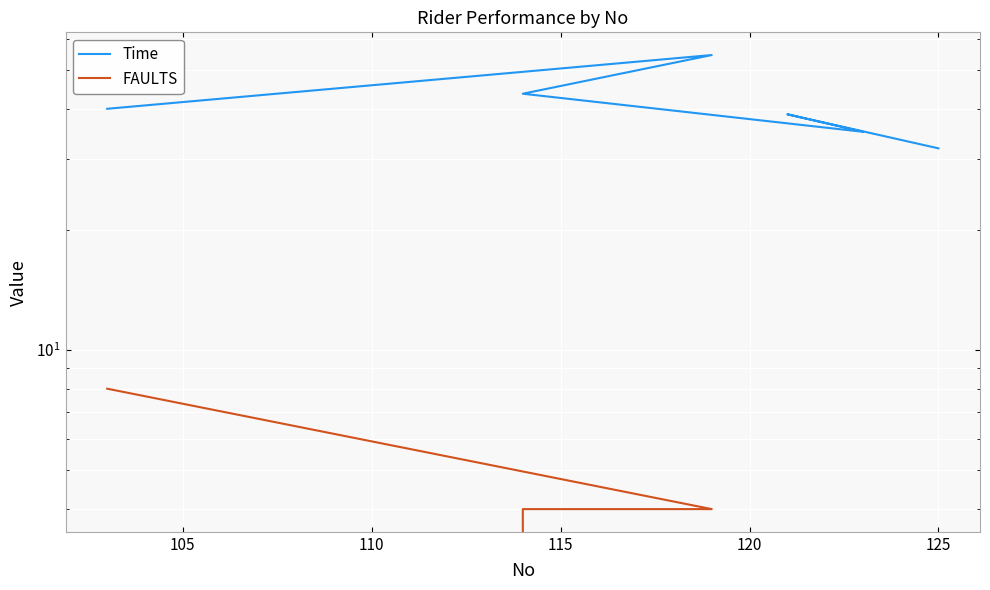

What is the approximate value of Time at 115?

43.7